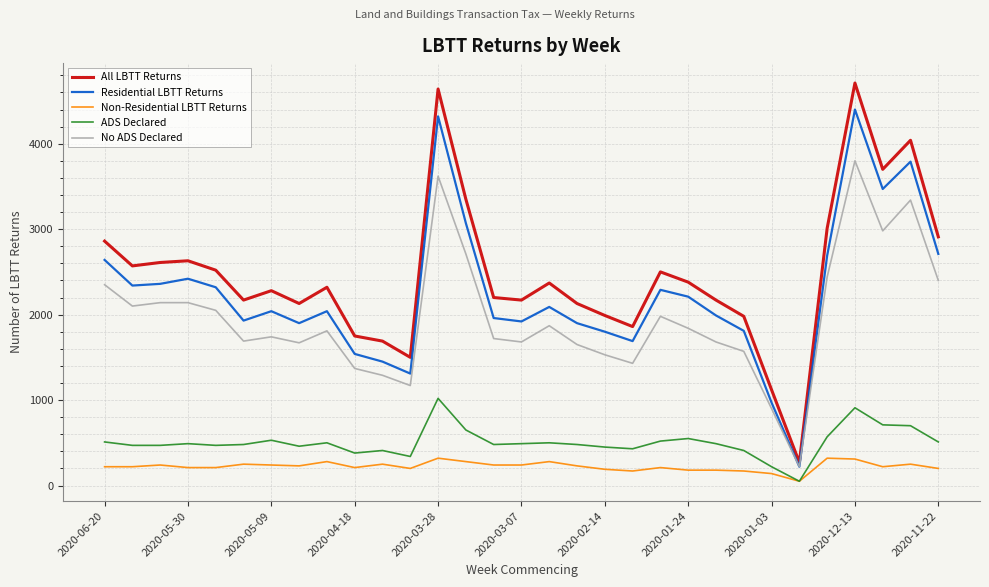

Which series has the largest range (max minus min)?

All LBTT Returns